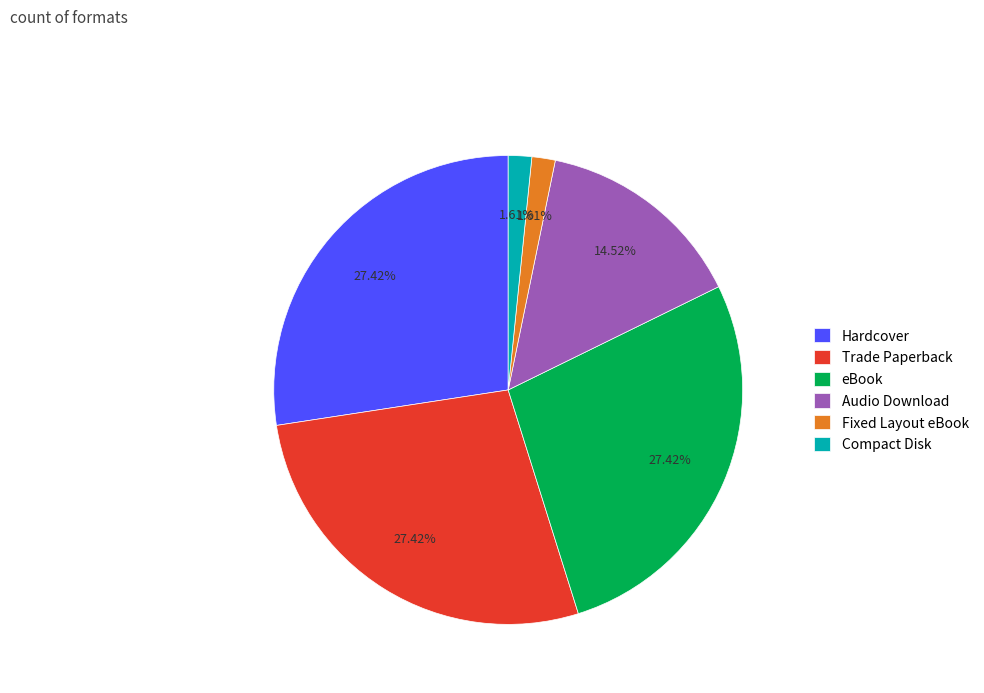

Do Fixed Layout eBook and Trade Paperback together represent more than half of the pie?

No